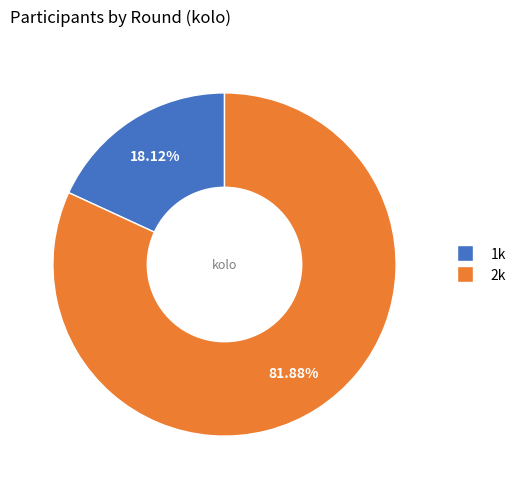

True or false: 2k accounts for 88% of the total.

False